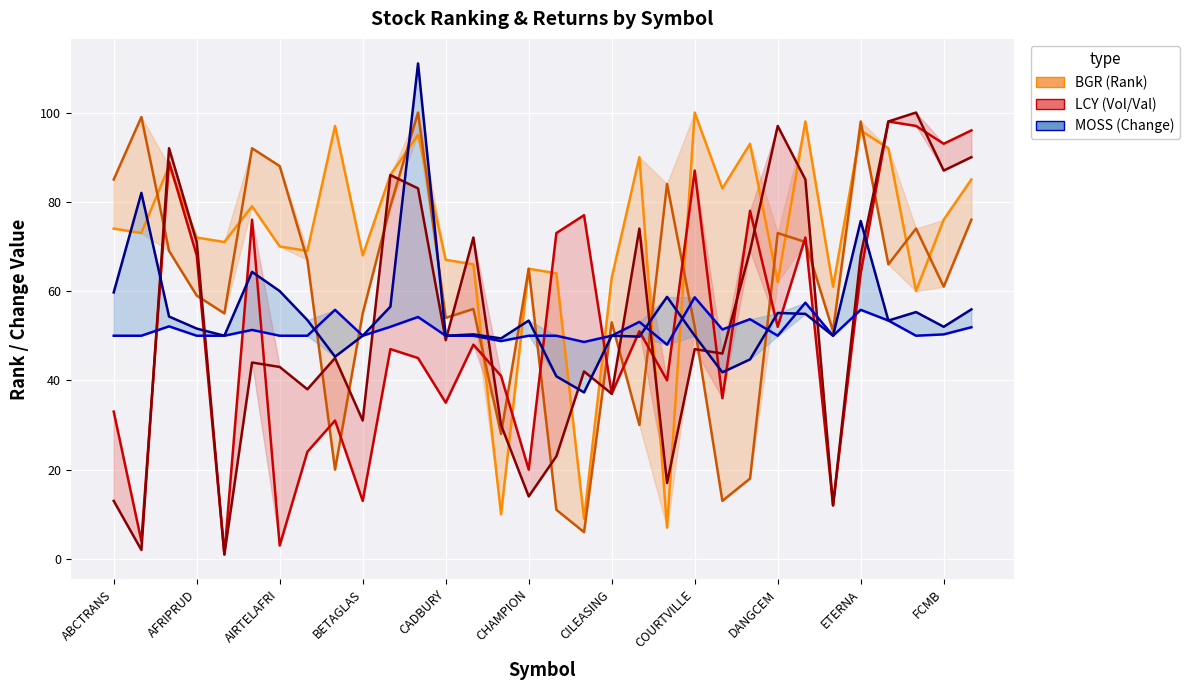

How many interior local peaks does the Vol Rank series have?

11